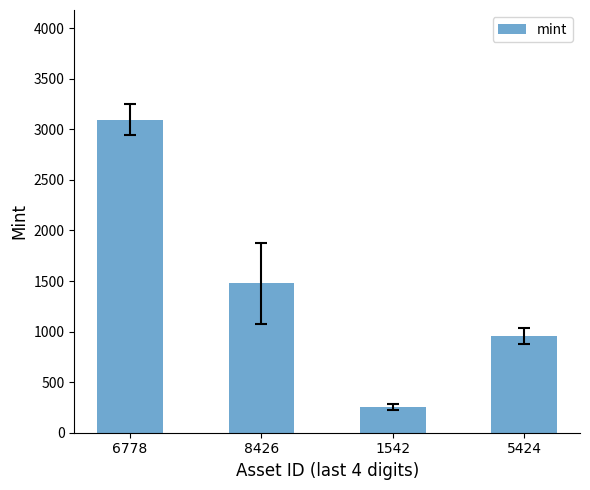

What is the smallest value displayed?

252